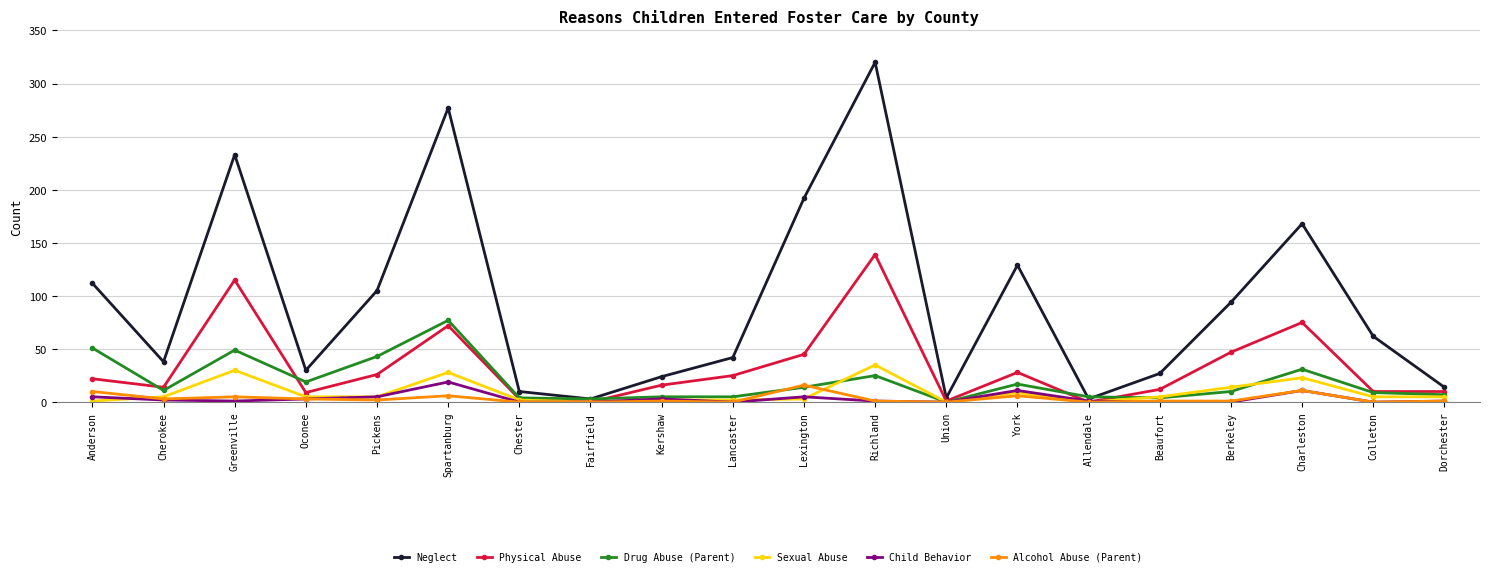

What is the label of the 14th point from the right?

Chester